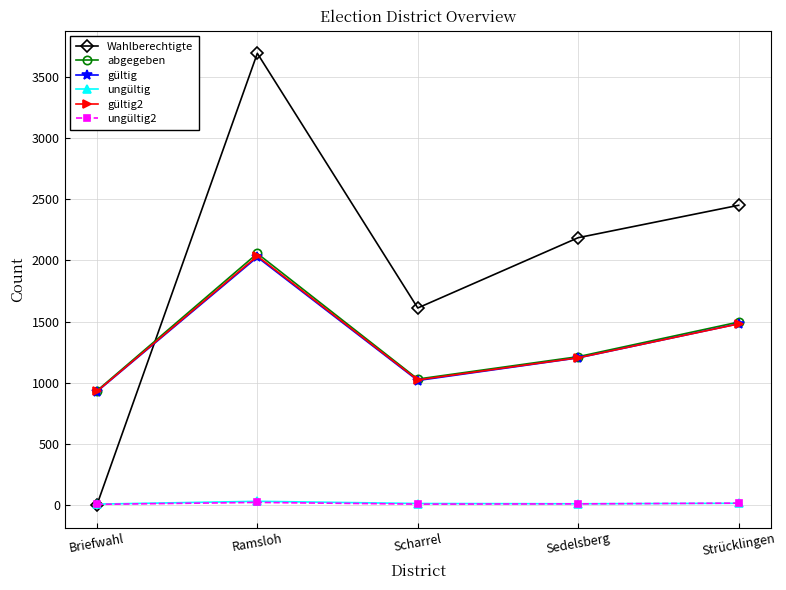

At which category is the sum across all series the highest?

Ramsloh